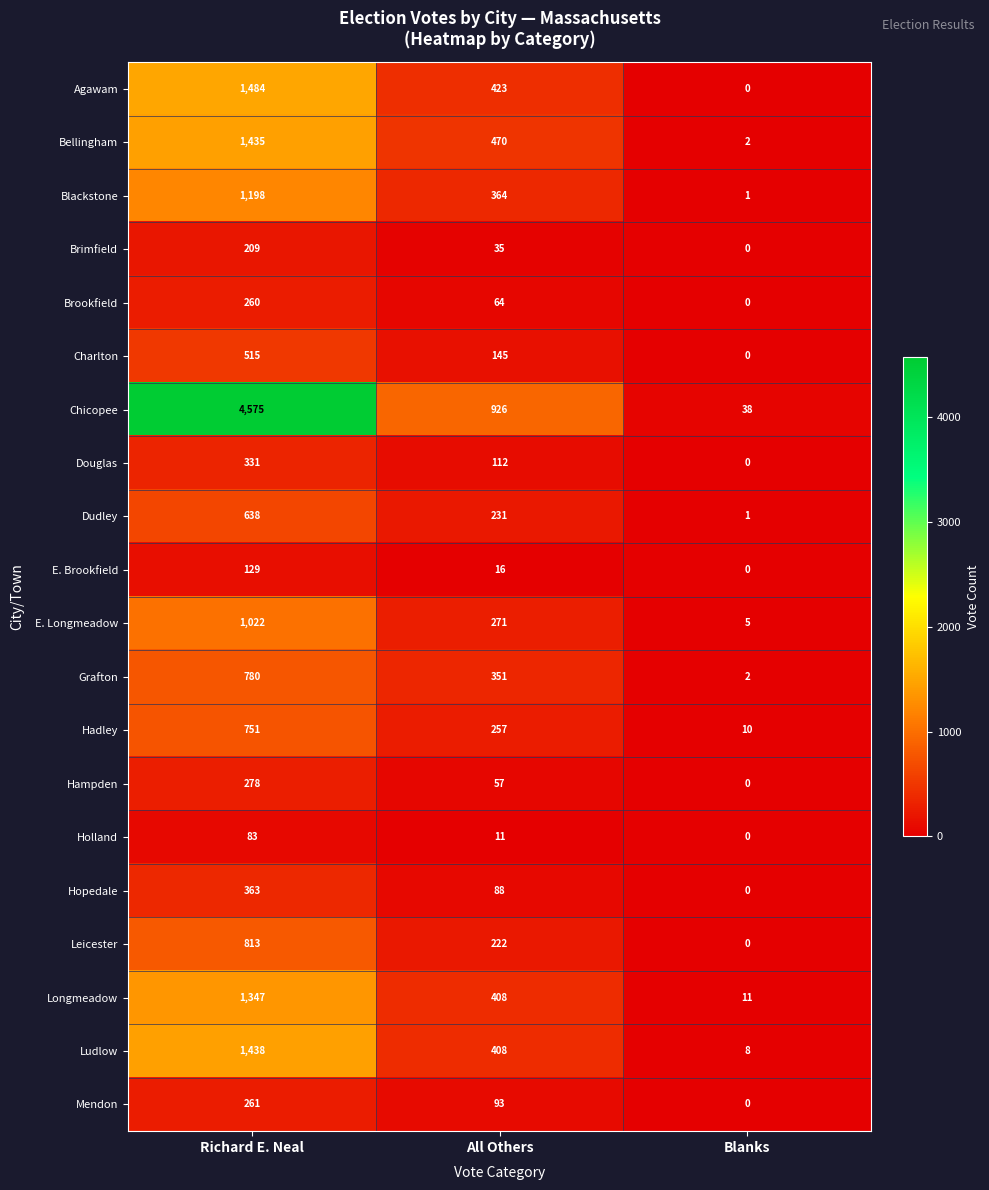

The Brookfield series shows 260 at Richard E. Neal. True or false?

True